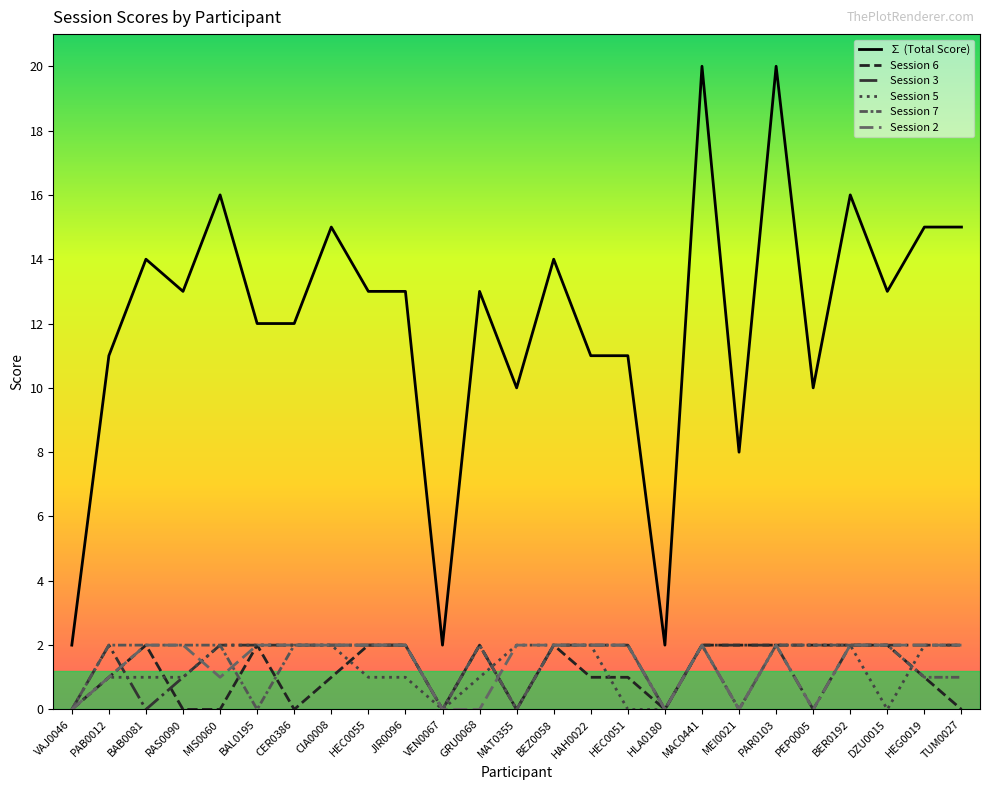

Which category has the highest value in the Session 6 series?

BAB0081